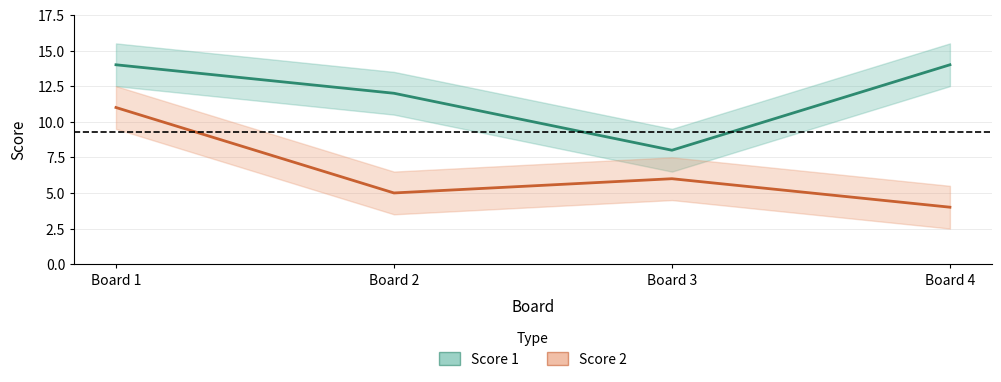

What are all the series names shown in the legend?

Score 1, Score 2